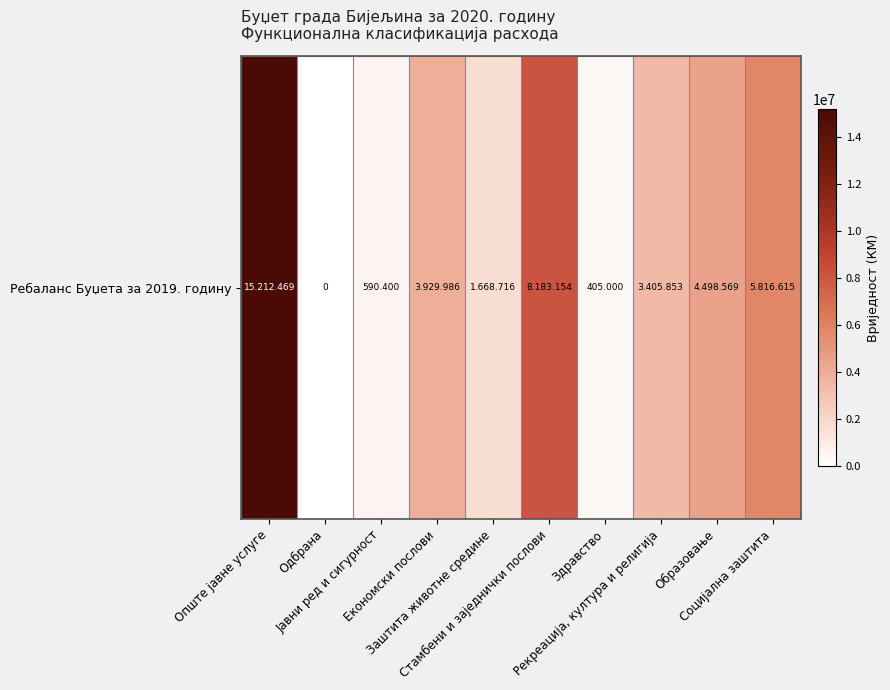

Is it true that the value at Економски послови is 3929986?

True